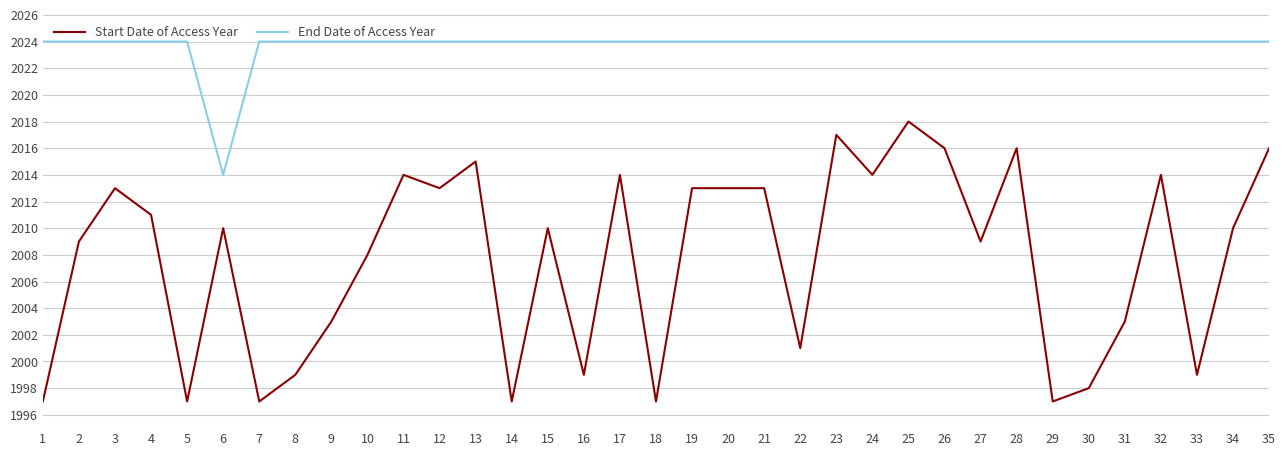

Reading left to right, what are all the values shown in this chart?

Start Date of Access Year: 1997	2009	2013	2011	1997	2010	1997	1999	2003	2008	2014	2013	2015	1997	2010	1999	2014	1997	2013	2013	2013	2001	2017	2014	2018	2016	2009	2016	1997	1998	2003	2014	1999	2010	2016
End Date of Access Year: 2024	2024	2024	2024	2024	2014	2024	2024	2024	2024	2024	2024	2024	2024	2024	2024	2024	2024	2024	2024	2024	2024	2024	2024	2024	2024	2024	2024	2024	2024	2024	2024	2024	2024	2024